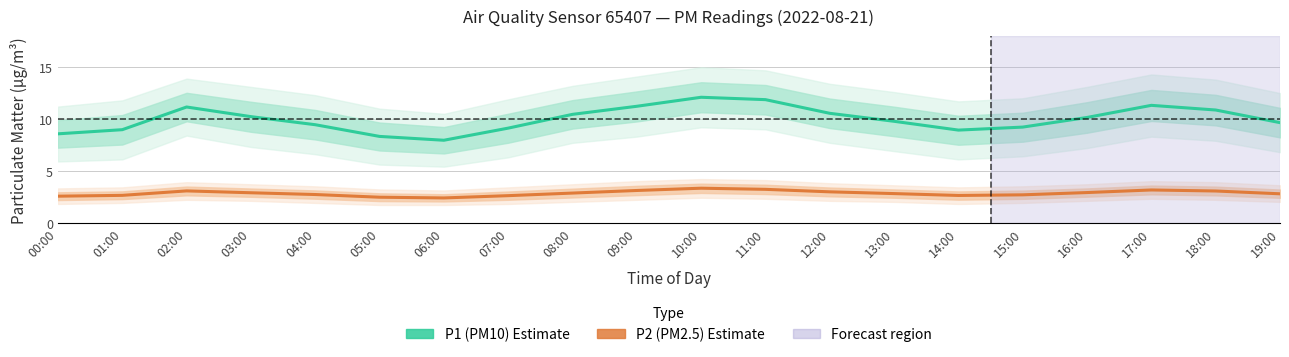

Rank the categories by P2 (PM2.5) value from highest to lowest.

10:00, 11:00, 17:00, 09:00, 02:00, 18:00, 12:00, 16:00, 03:00, 08:00, 13:00, 19:00, 04:00, 15:00, 01:00, 14:00, 07:00, 00:00, 05:00, 06:00